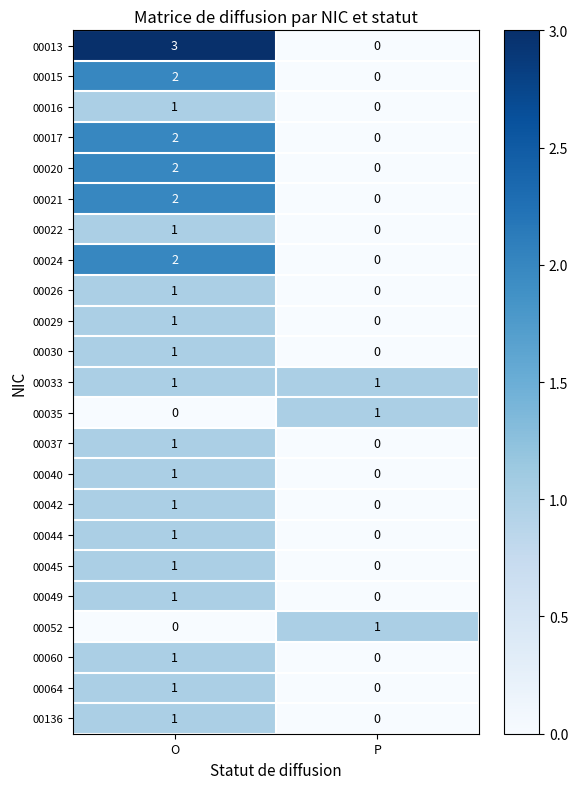

At which label is 00064 closest to 0?

P